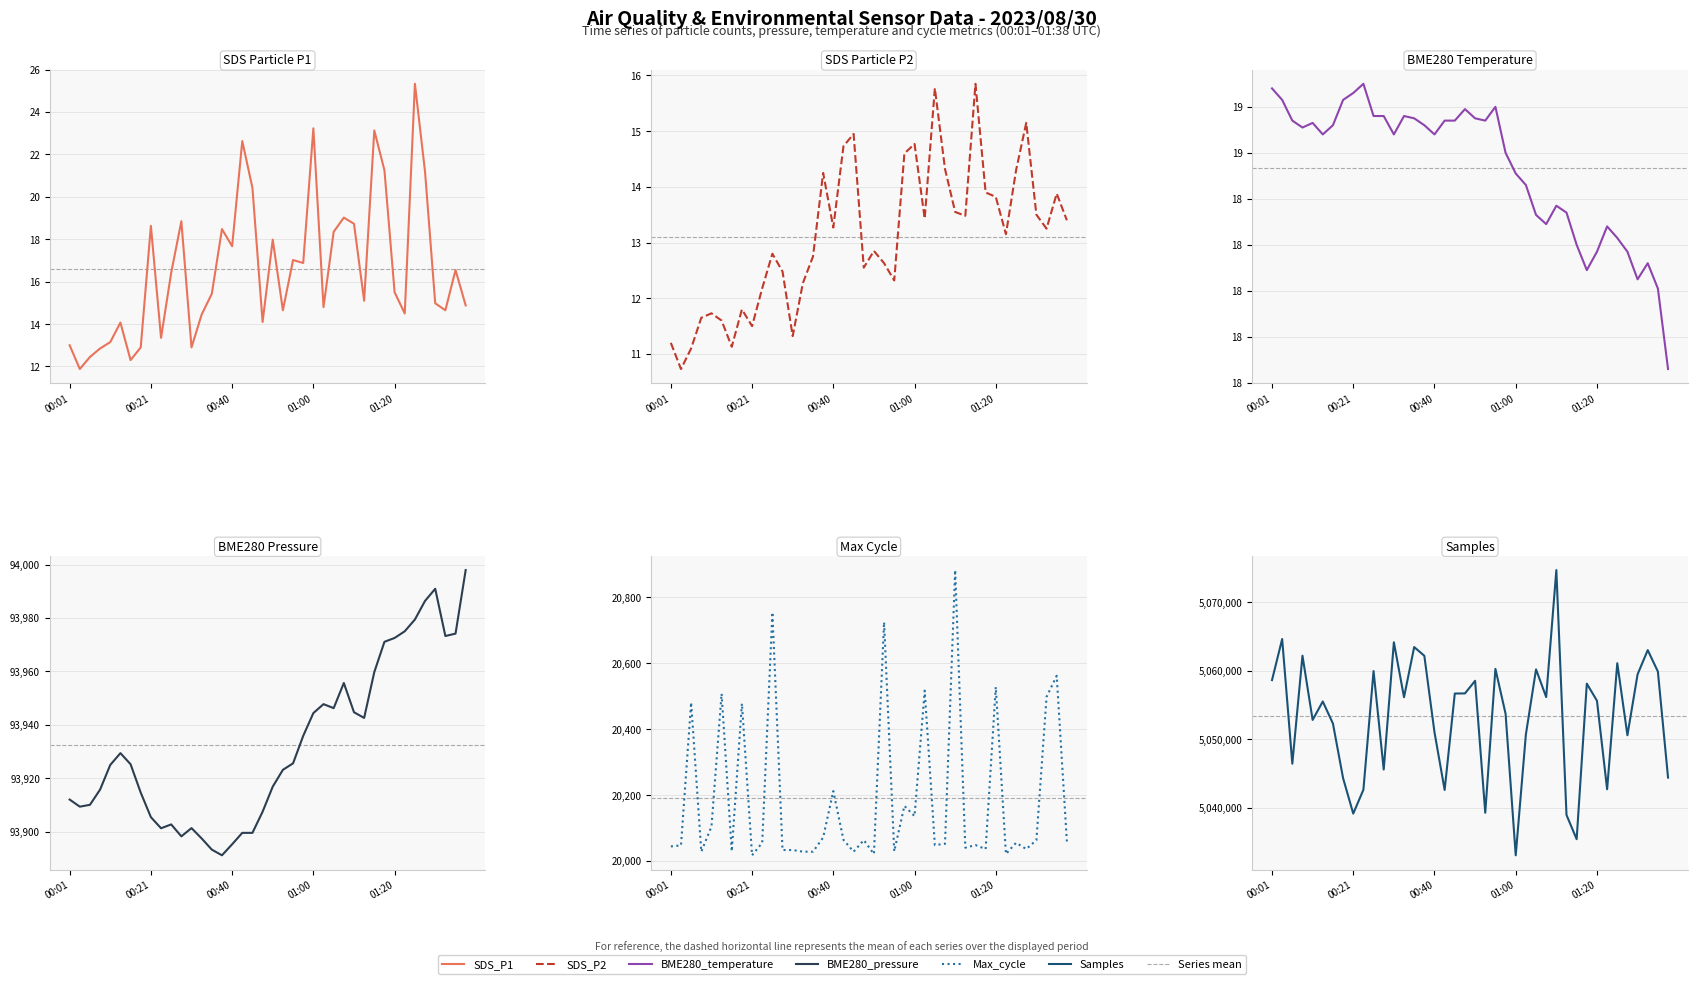

Rank the series at 00:21 from lowest to highest value.

SDS_P2, SDS_P1, BME280_temperature, Max_cycle, BME280_pressure, Samples